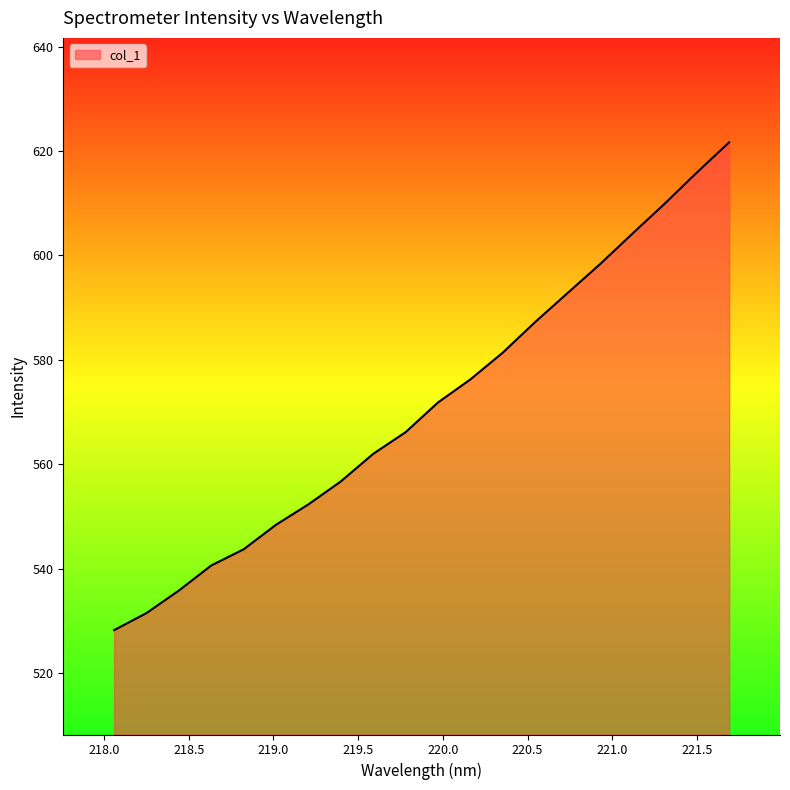

How many distinct data groups are displayed?

1